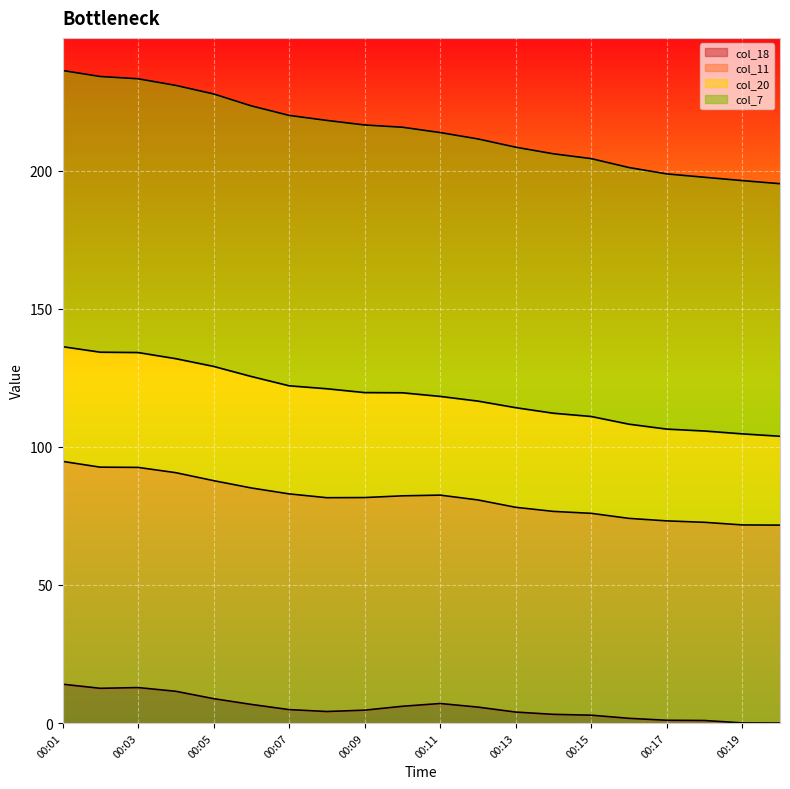

What are all the series names shown in the legend?

col_18, col_11, col_20, col_7